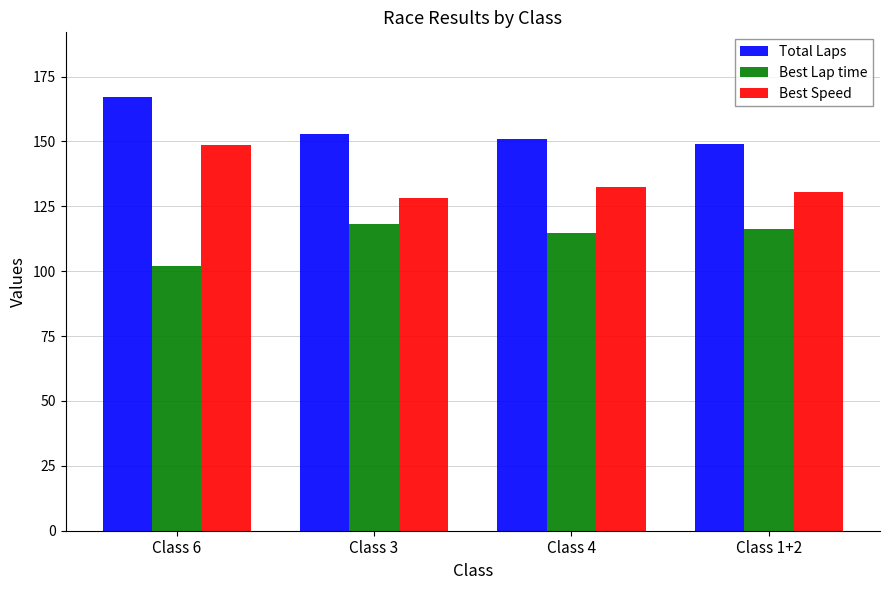

What is the label of the 2nd bar from the left?

Class 3